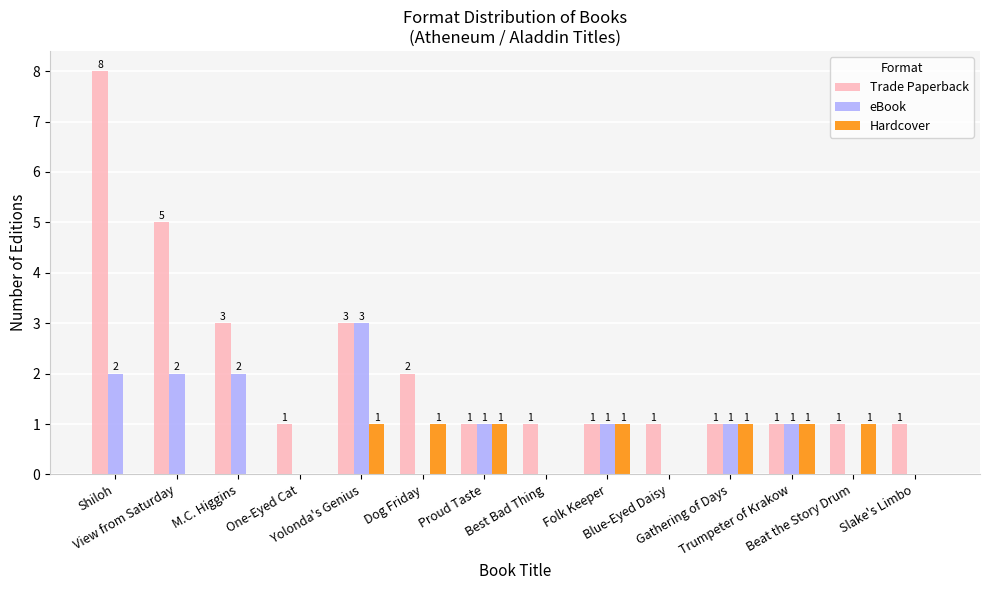

What is the approximate value of Trade Paperback at Dog Friday?

2